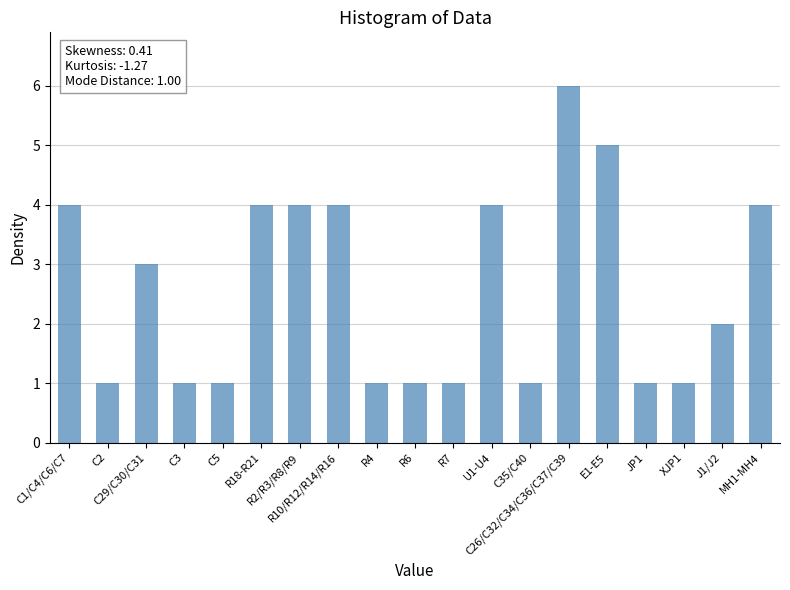

What is the label of the 4th bar from the left?

C3